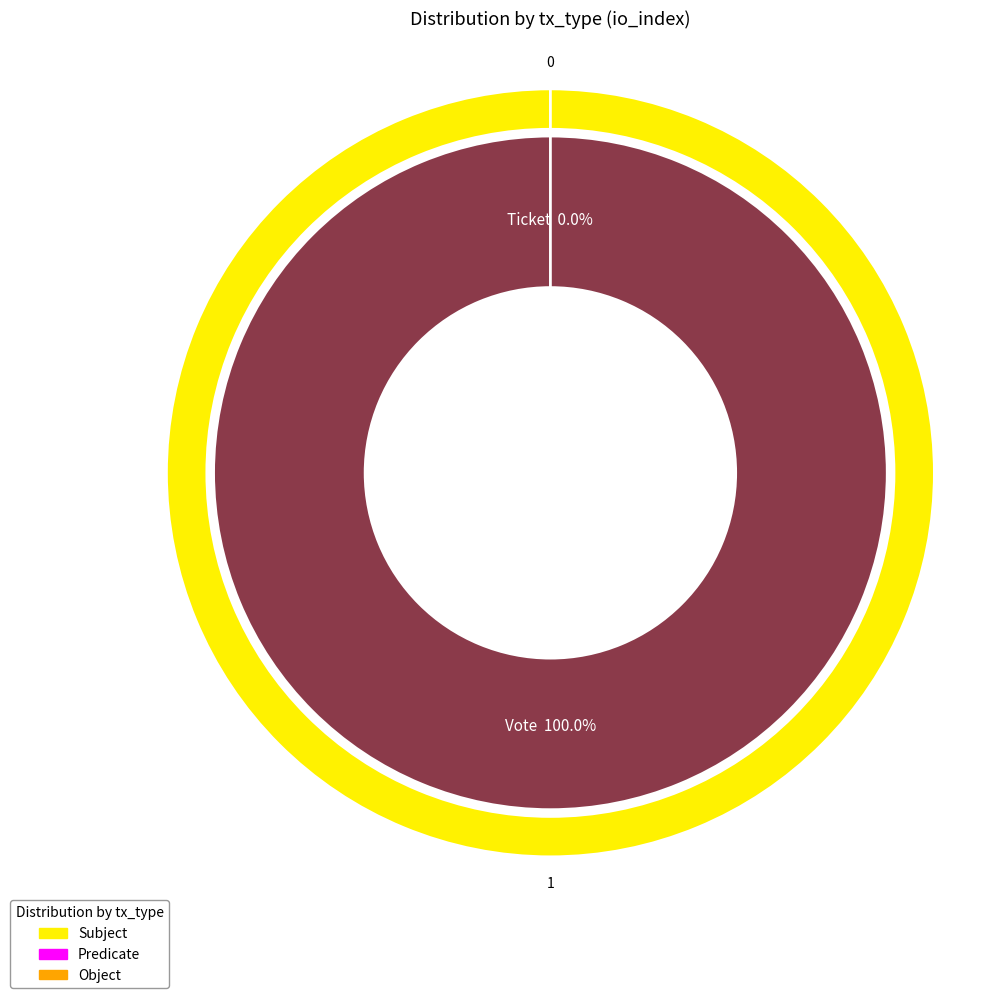

Rank the categories by value from highest to lowest.

Vote, Ticket